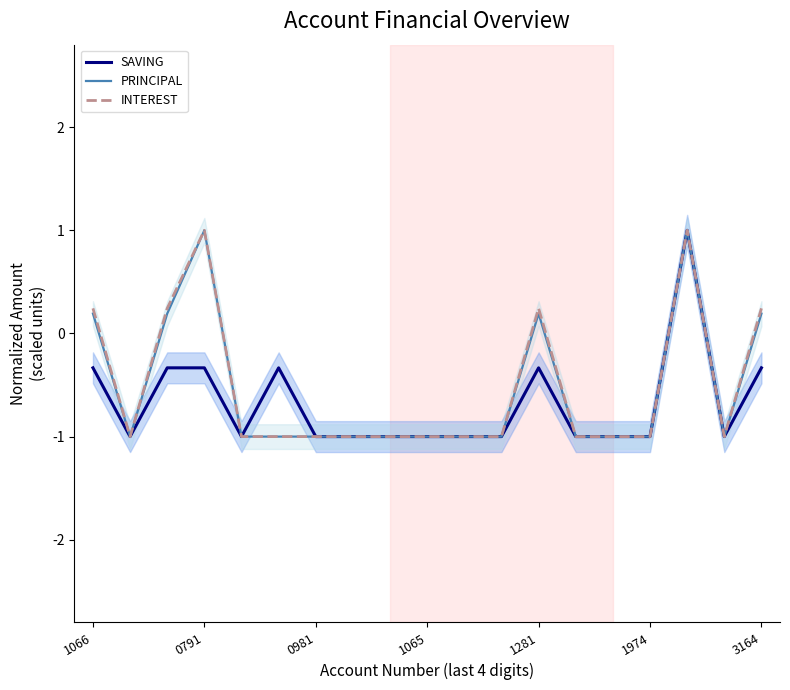

Which series has the largest total across all categories?

INTEREST